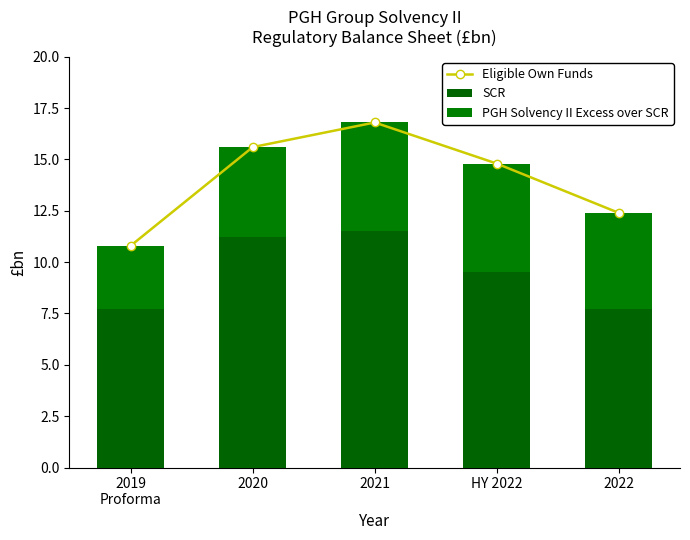

Read the SCR value at 2020.

11.2